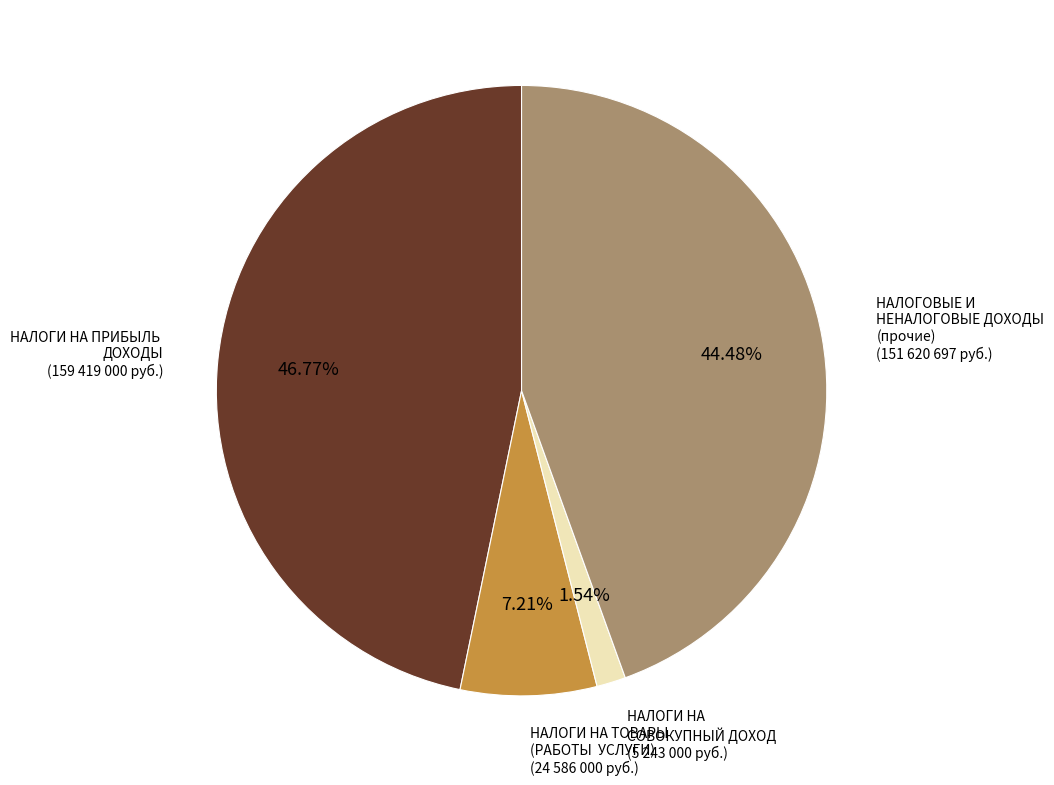

Is there any slice that represents more than half of the pie?

No